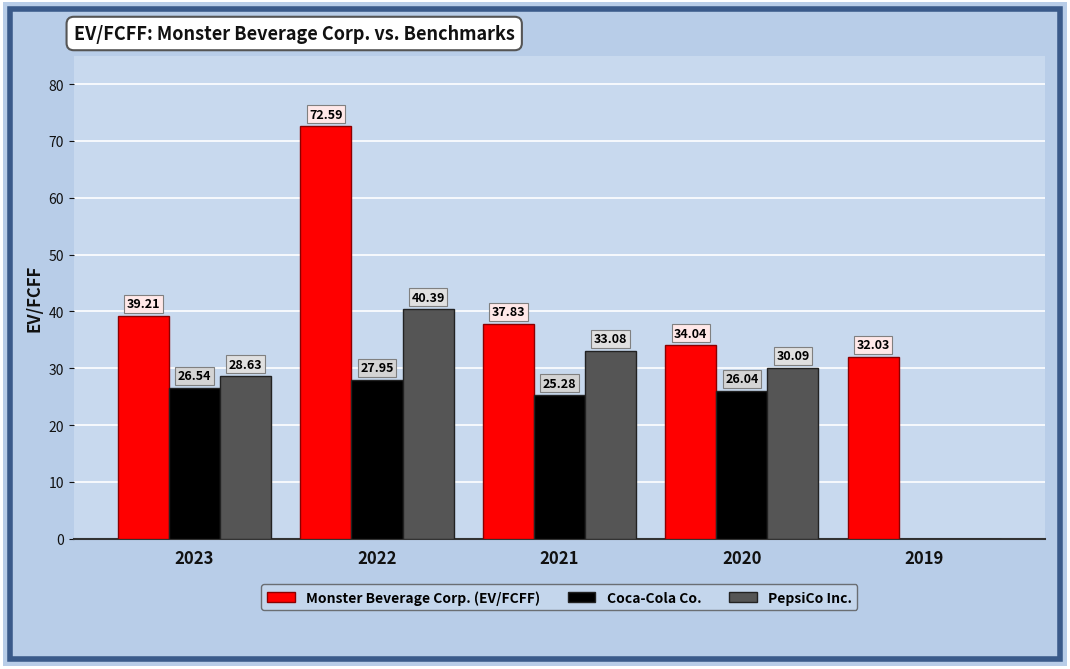

Which series changed the most between 2022 and 2021?

Monster Beverage Corp. (EV/FCFF)